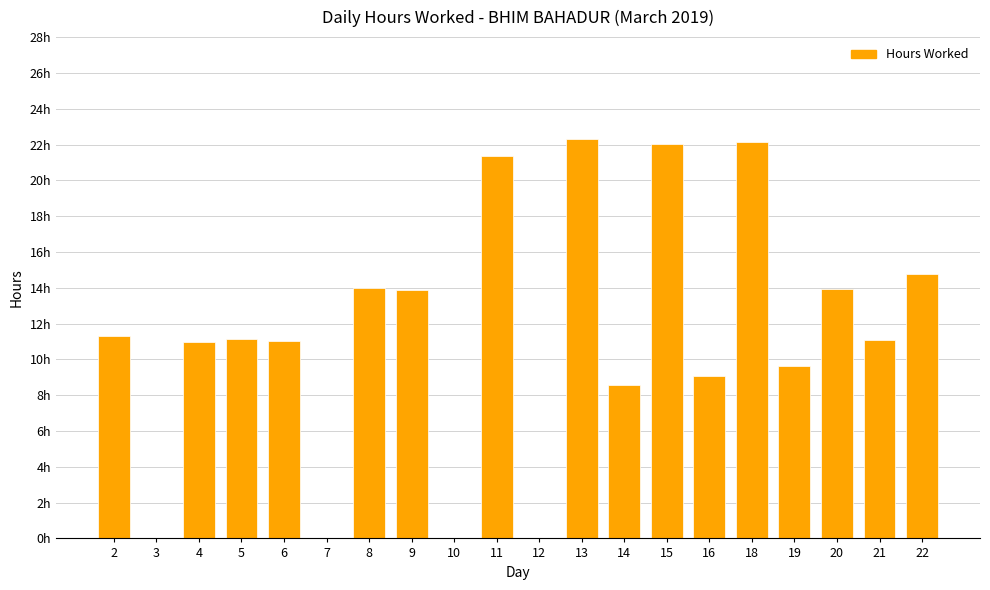

Between 16 and 8, which is larger?

8